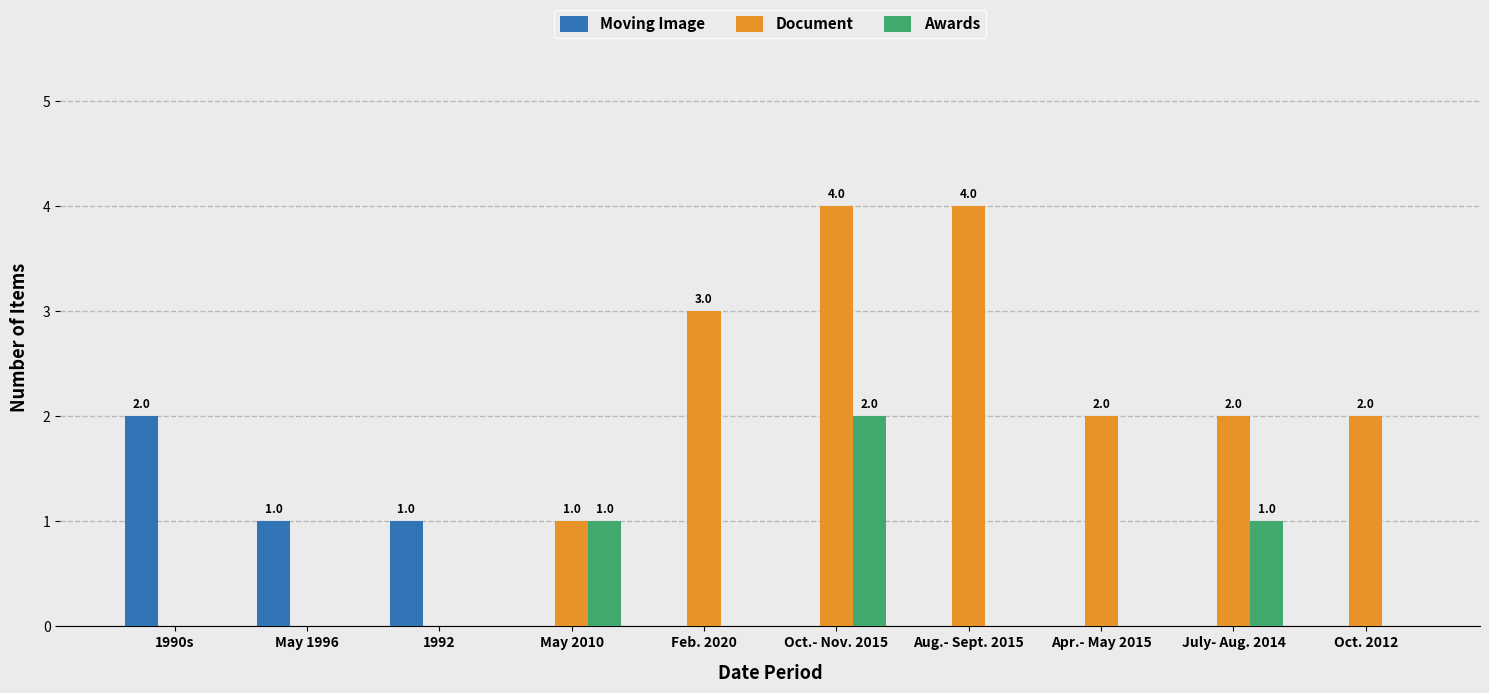

What is the sum of the Document values at 1992 and Feb. 2020?

3